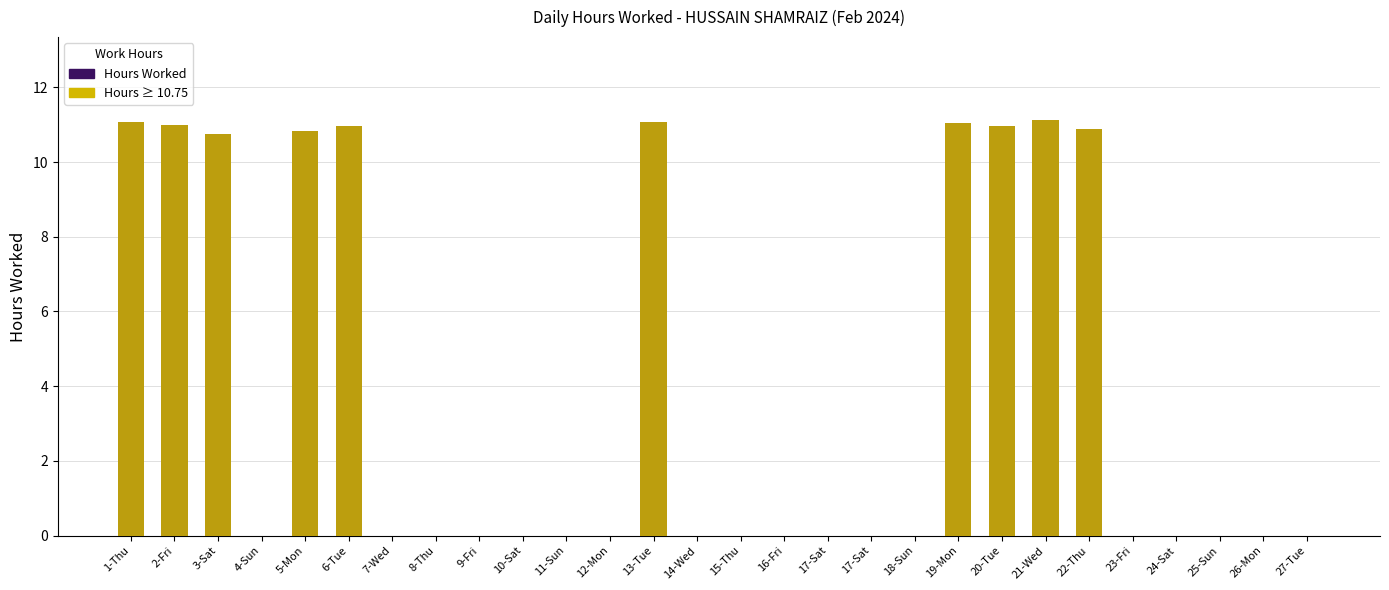

How many values in the Hours ≥ 10.75 series exceed 0?

10